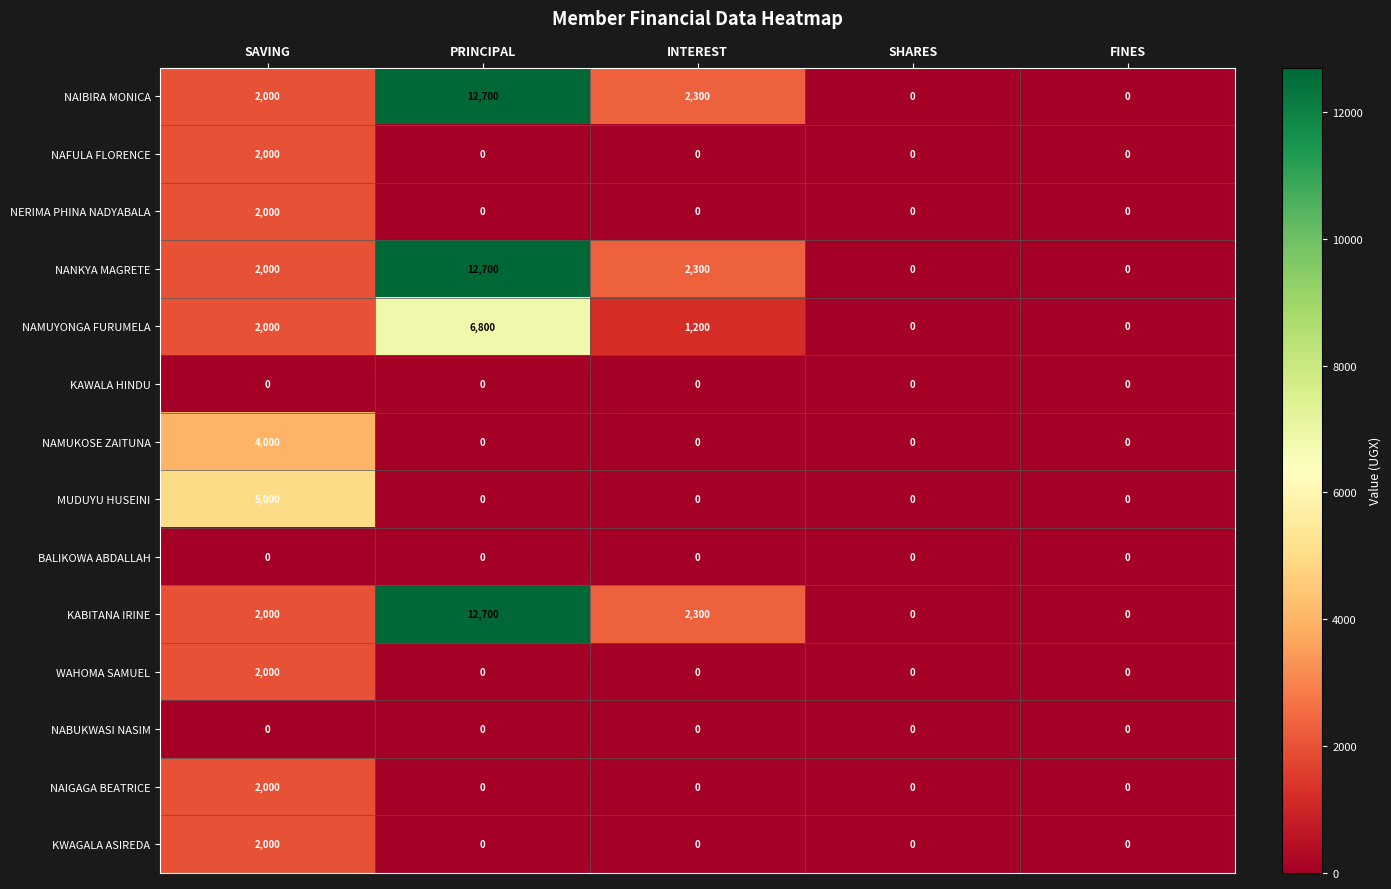

What is the average value of the KWAGALA ASIREDA series?

400